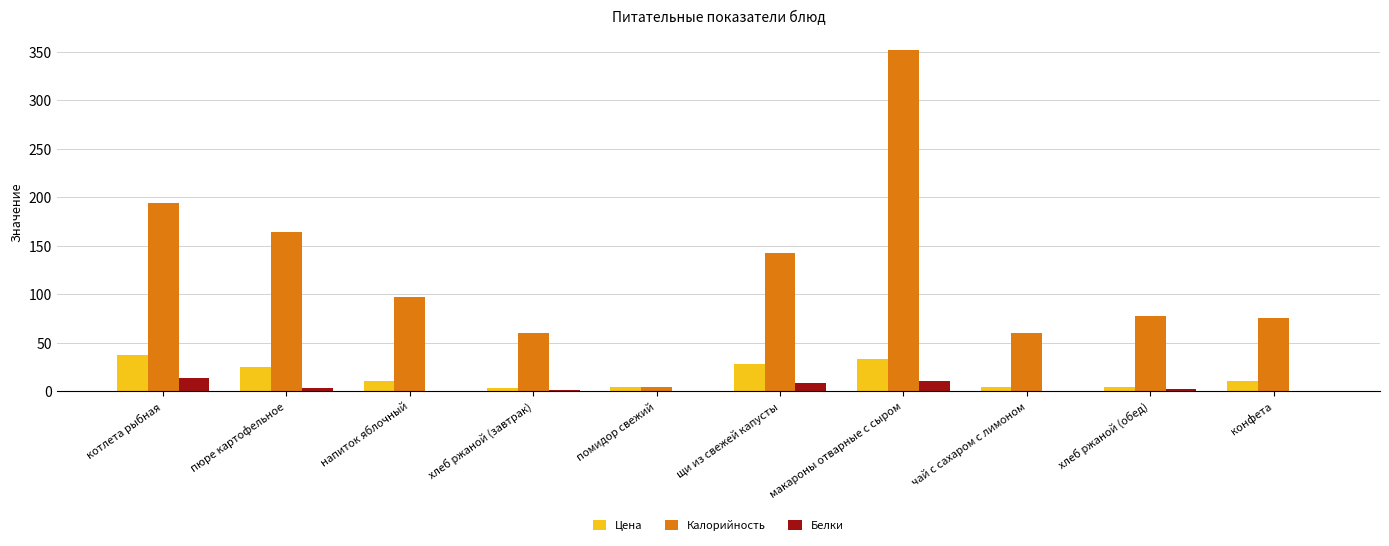

Read the Цена value at котлета рыбная.

37.0